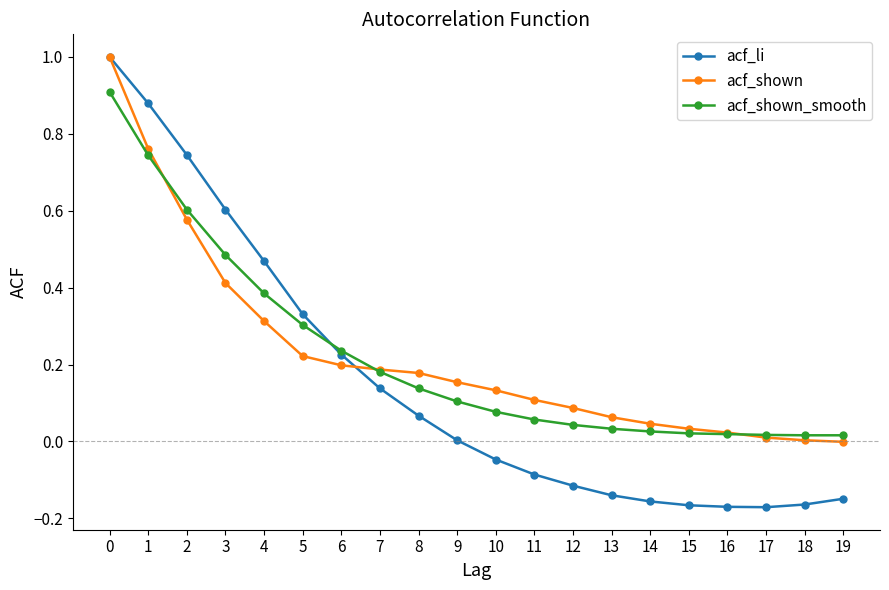

Between 1 and 16, which series saw the biggest shift?

acf_li